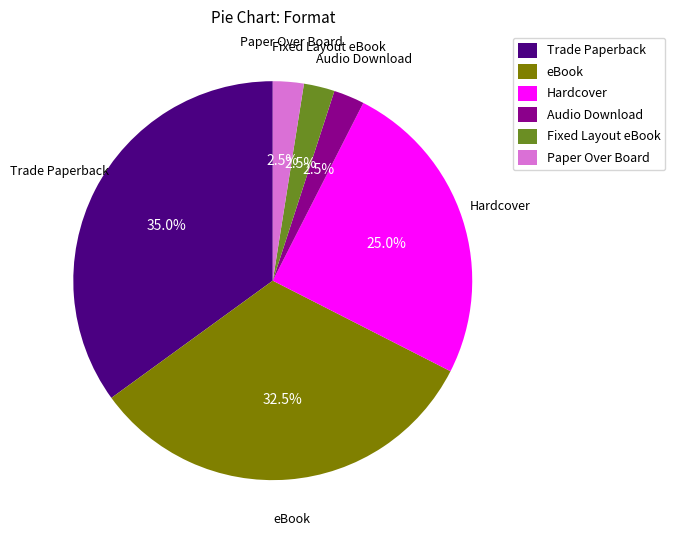

How many slices are in this pie chart?

6